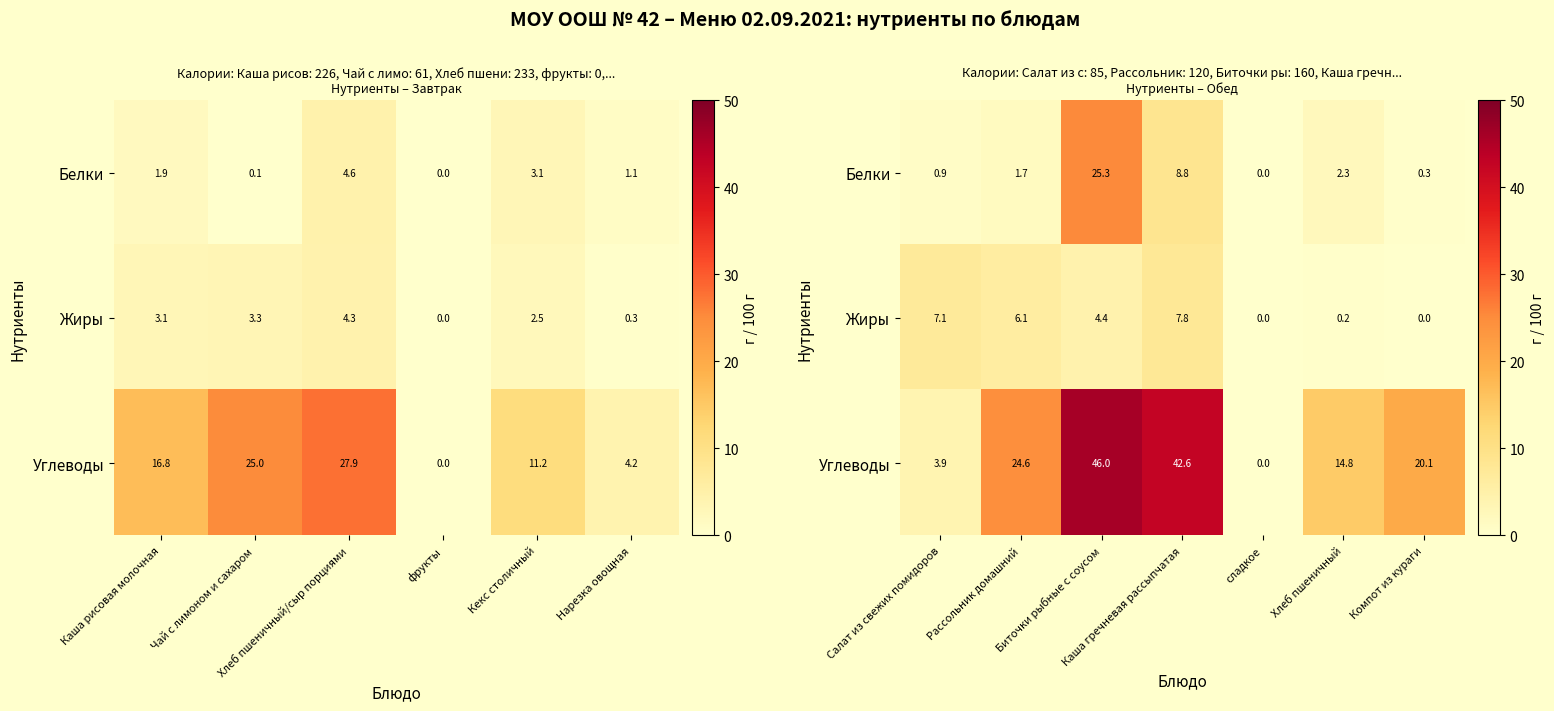

At which label does Углеводы first exceed 20?

Рассольник домашний